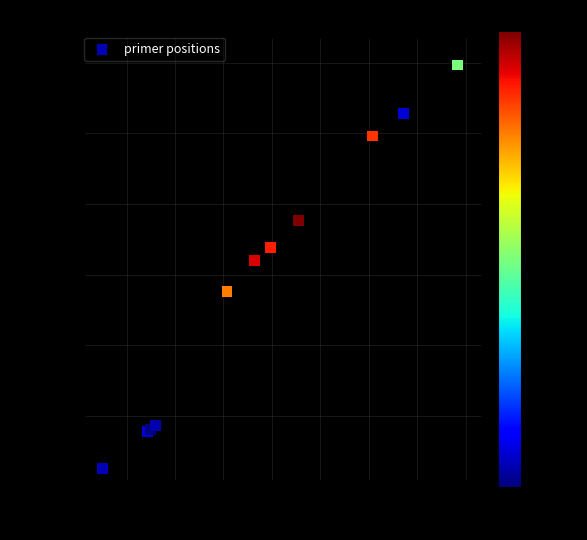

What Y value in the scatter plot is closest to 6222?

6395